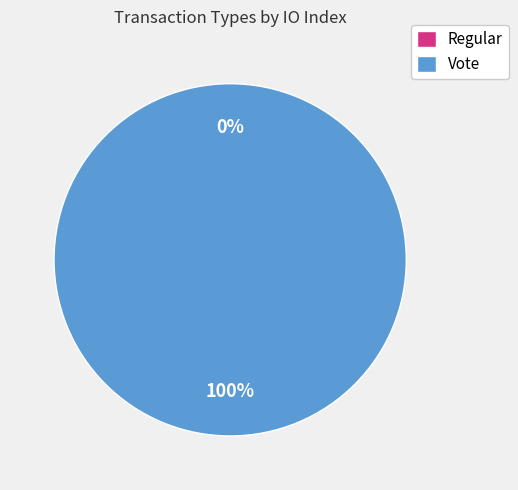

How many slices are in this pie chart?

2